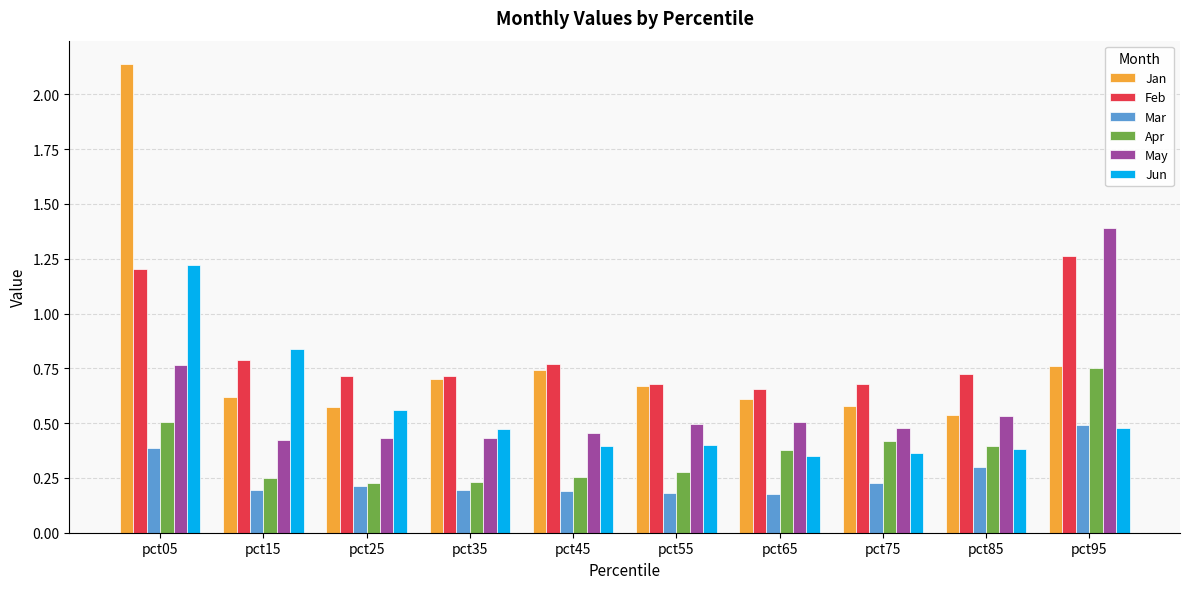

How many bars are there in total?

60